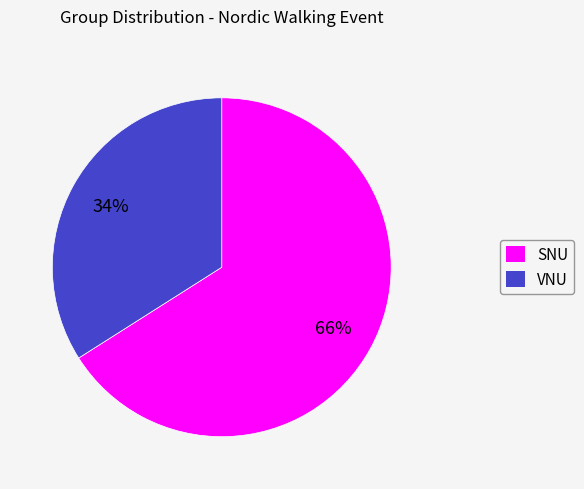

What is the majority slice?

SNU